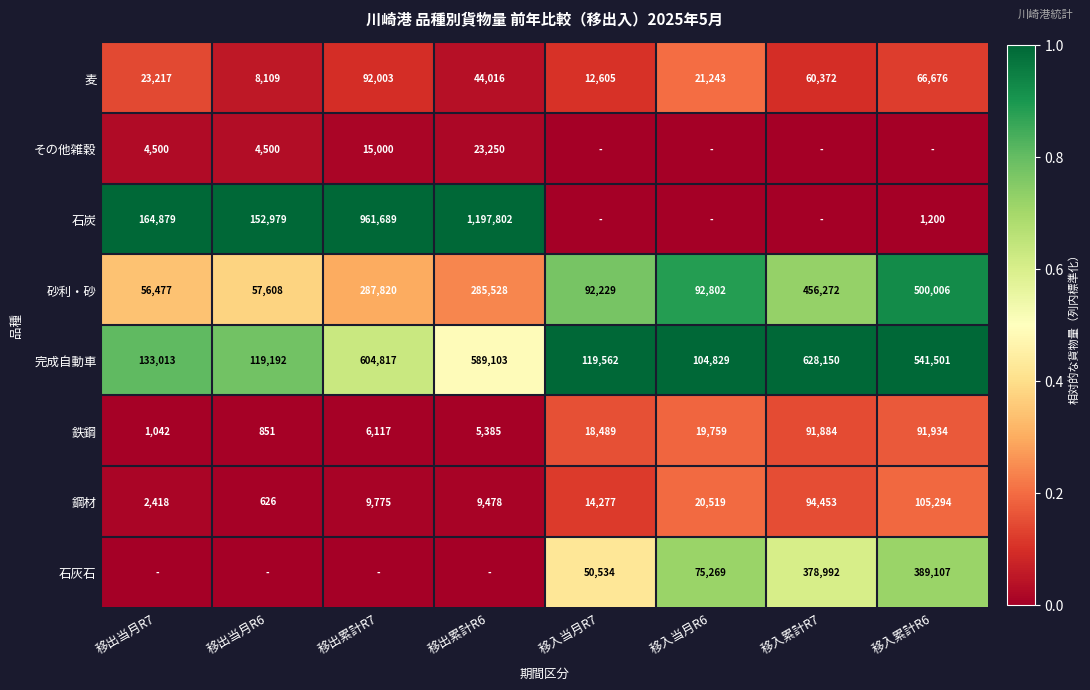

True or false: その他雑穀 has a value of 0.0 at 移出累計R7.

False